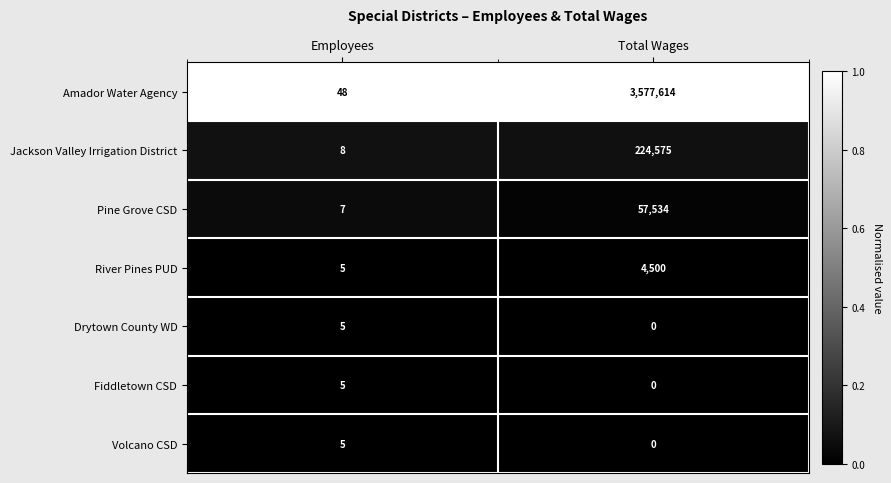

True or false: Fiddletown CSD has a value of 1 at Employees.

False